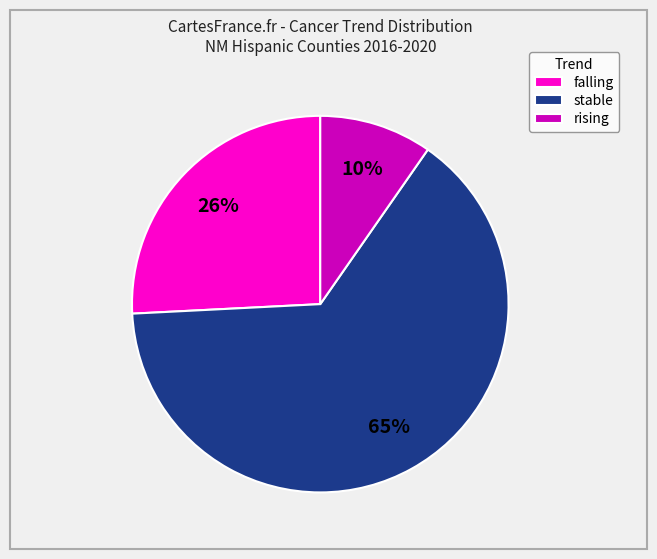

To the nearest percent, what percentage of the pie is rising?

10%